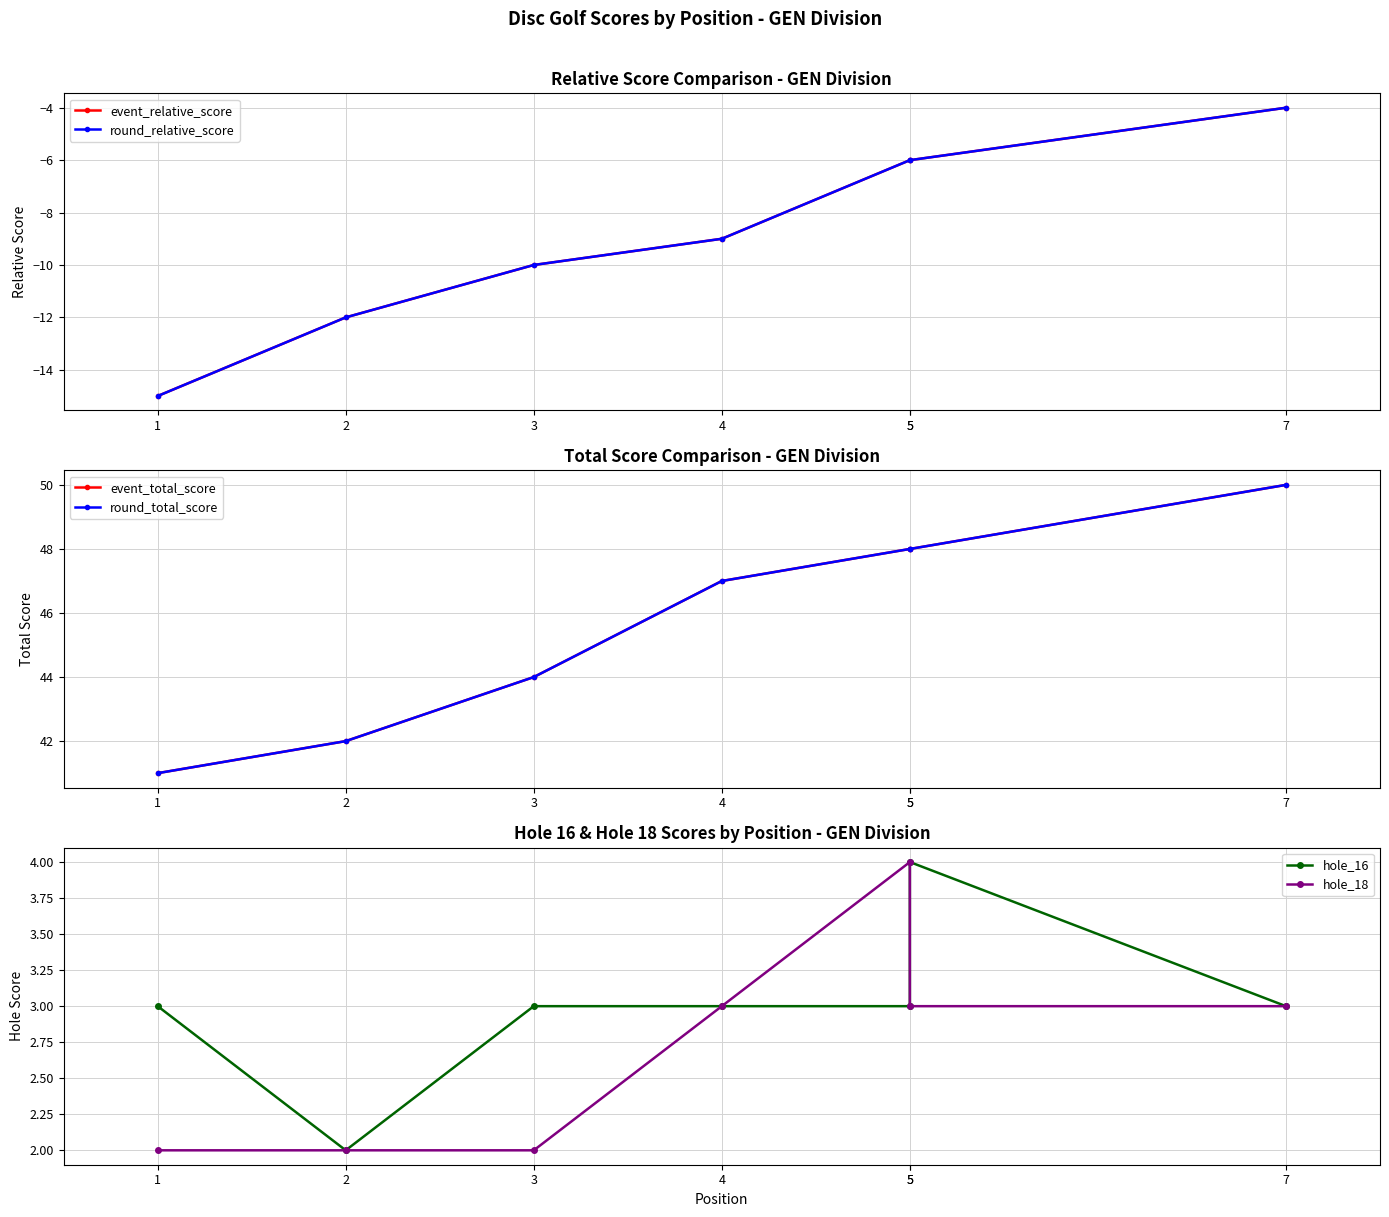

True or false: hole_16 has a value of 2 at 2.

True